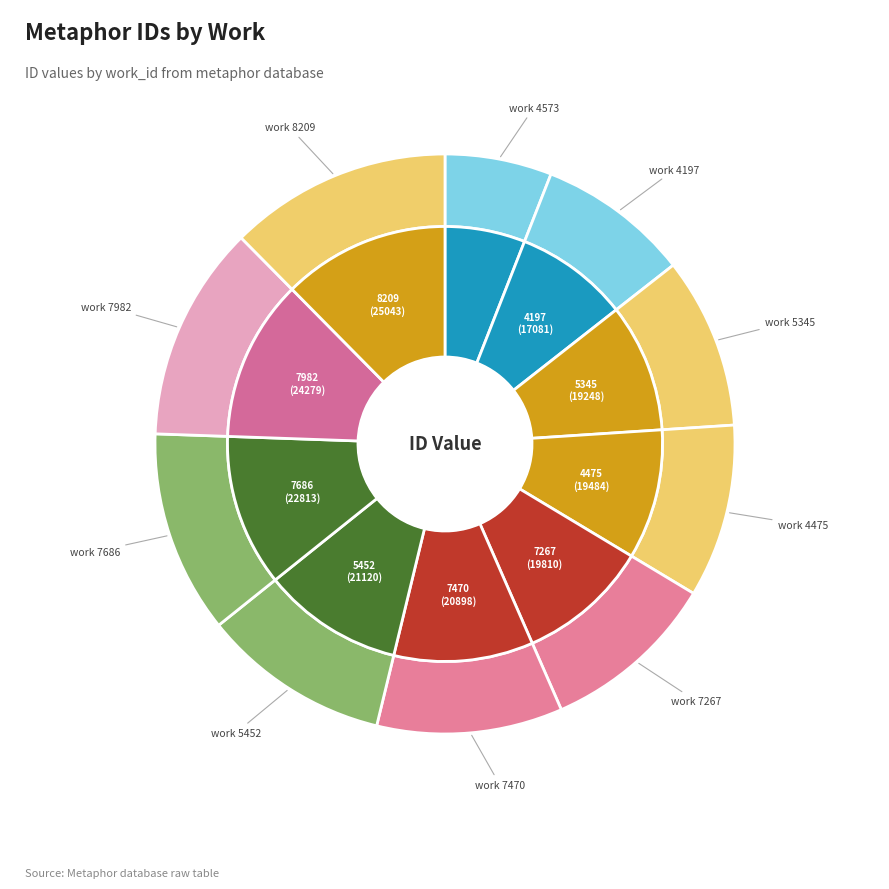

What is the largest slice in the pie chart?

8209